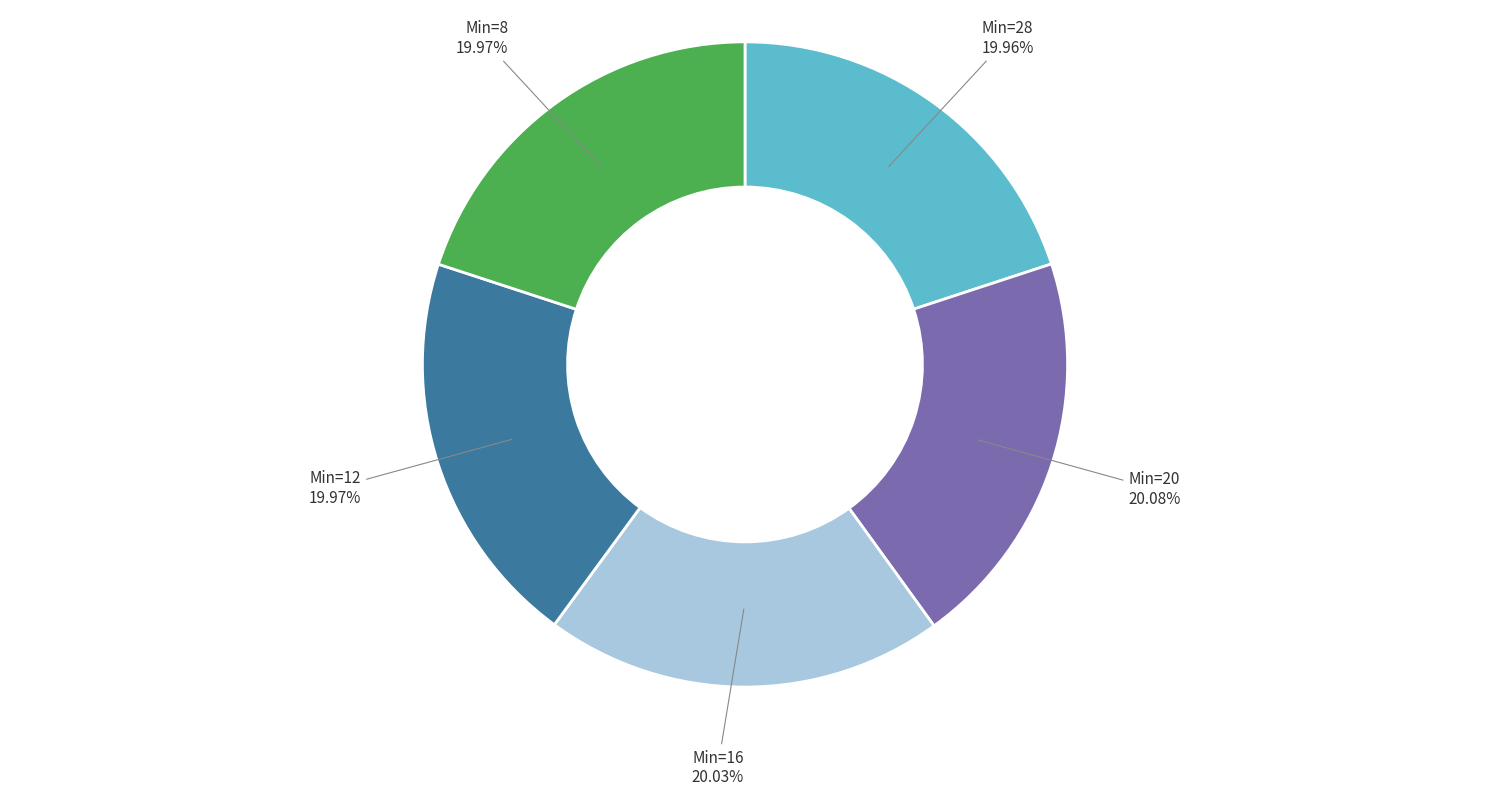

Does any single category account for the majority?

No